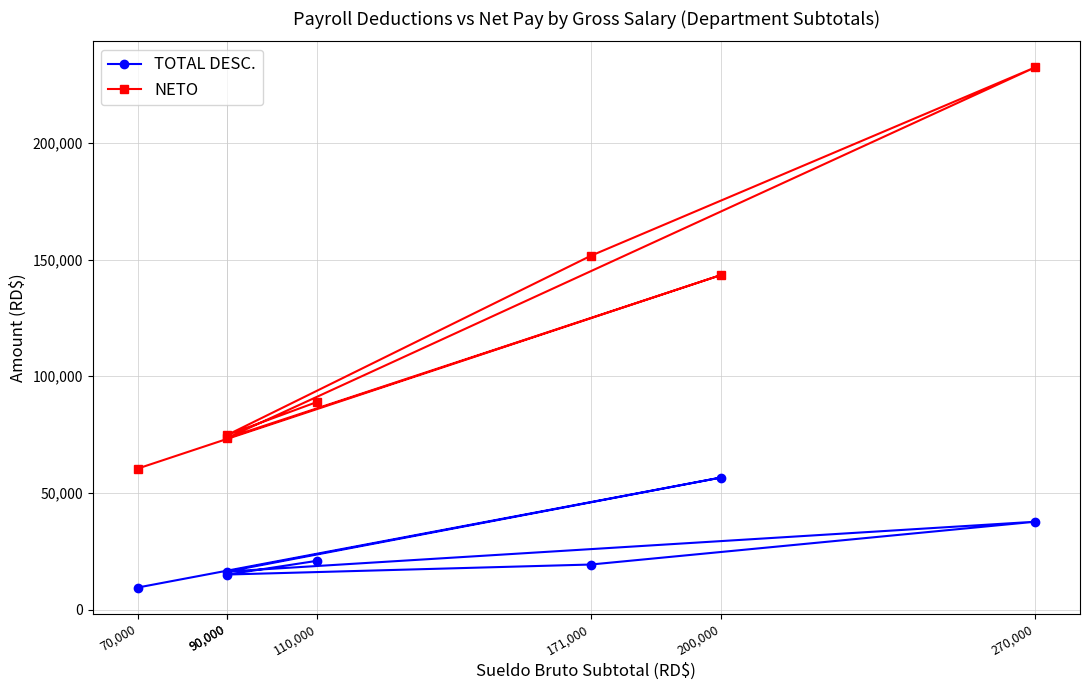

What is the value of the TOTAL DESC. point at the 6th from the left?

16383.7